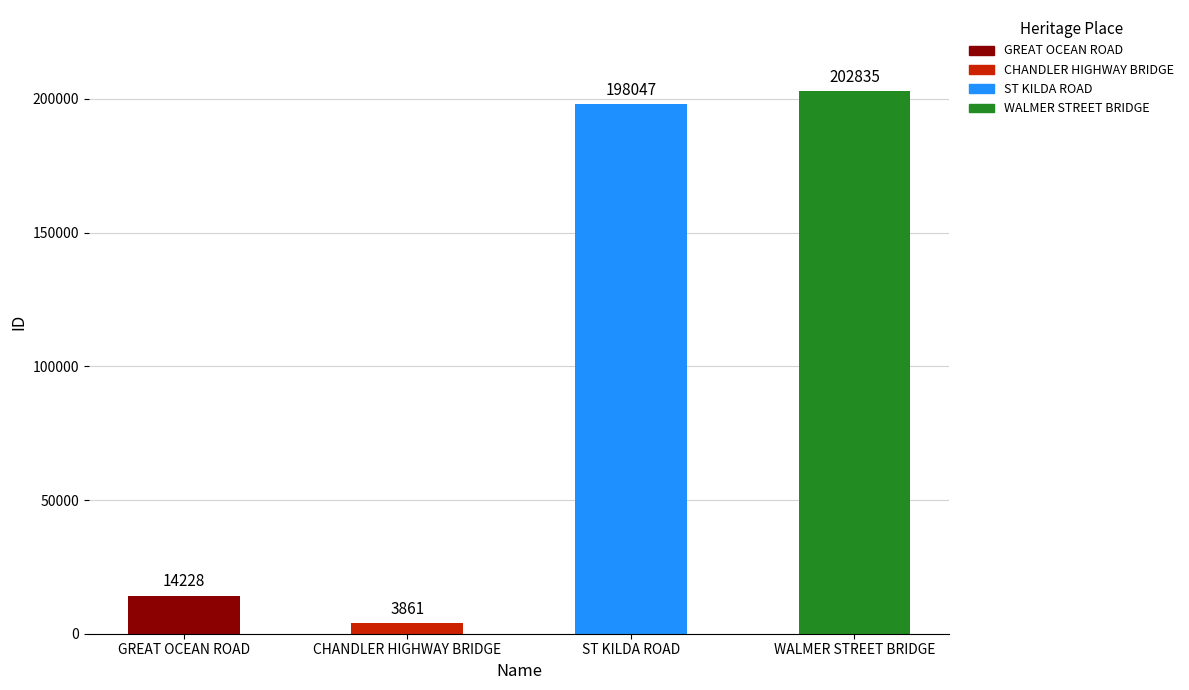

What is the change in value from CHANDLER HIGHWAY BRIDGE to ST KILDA ROAD?

+194186